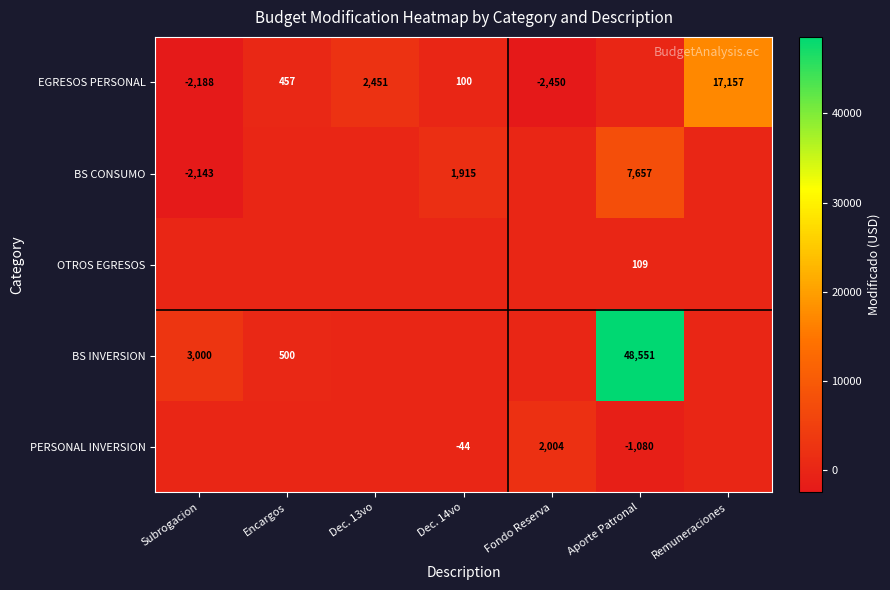

Count the number of data series in this chart.

5